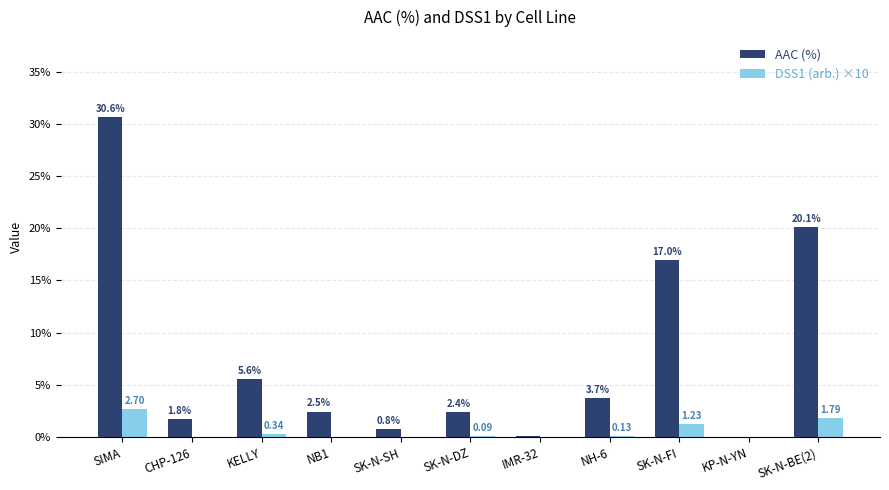

What is the total value across all series at NB1?

2.5